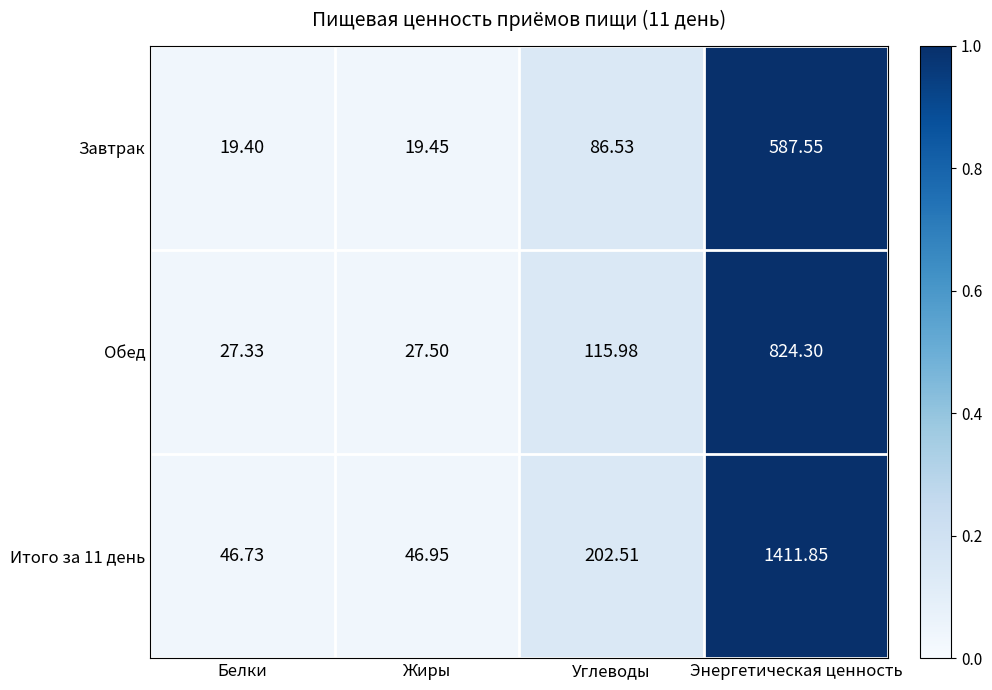

How many categories are shown in the chart?

4